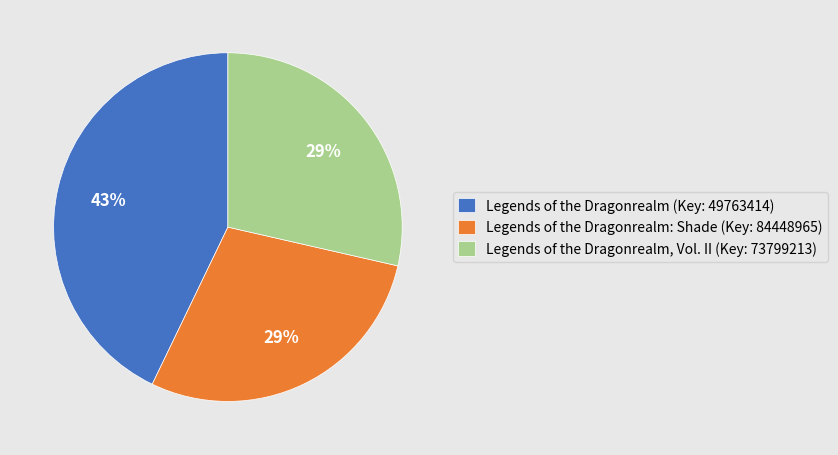

What is the largest slice in the pie chart?

Legends of the Dragonrealm (Key: 49763414)